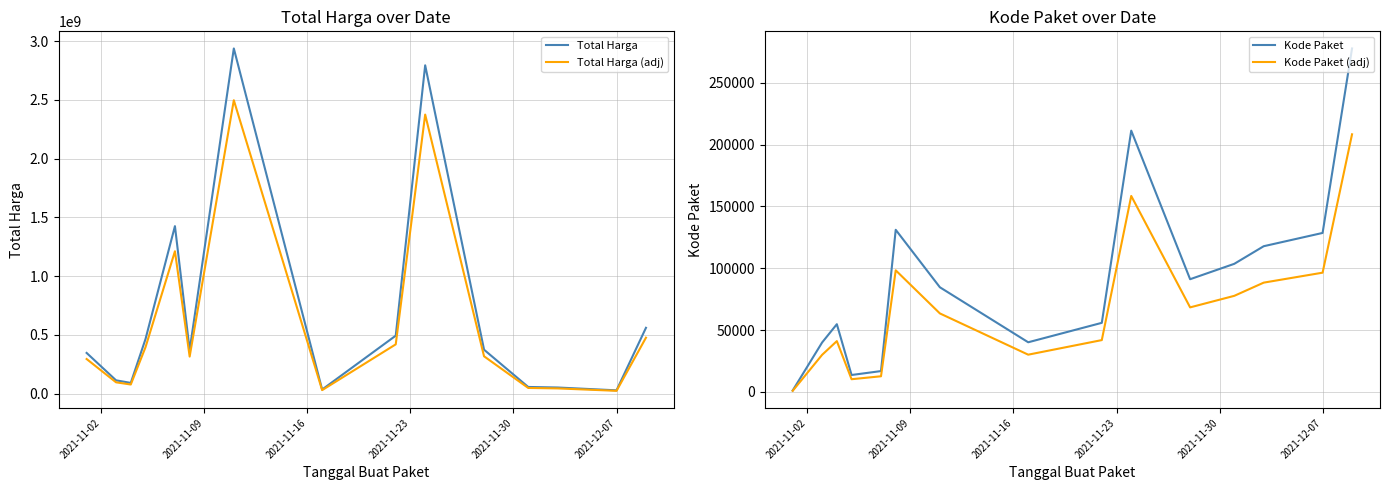

What is the highest value of the Total Harga (adj) series?

2498118754.0